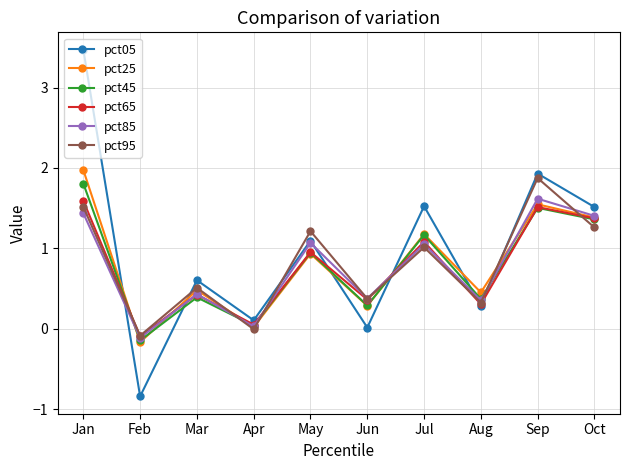

What is the smallest value displayed?

-0.8